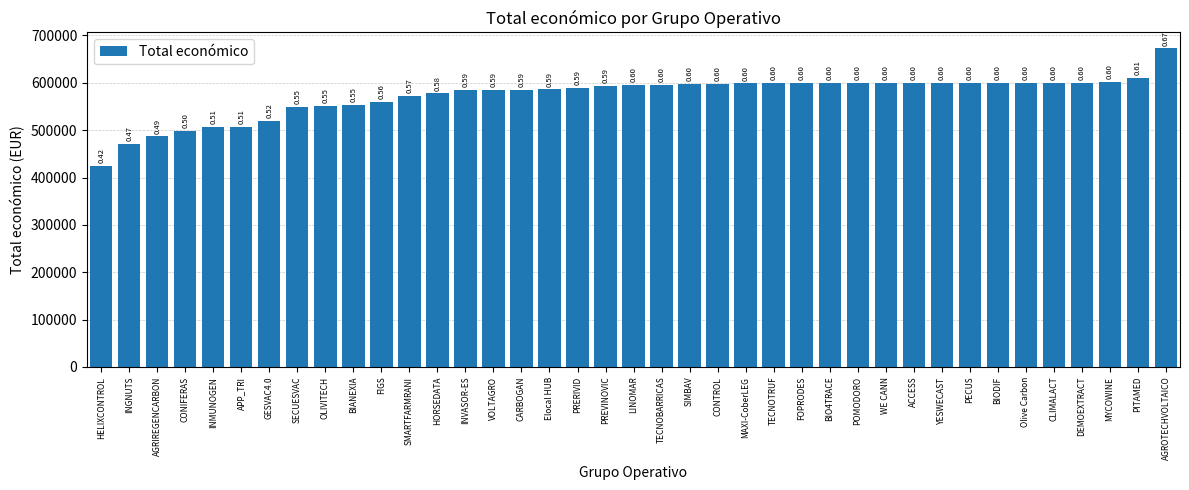

Reading left to right, list all the values displayed in this chart.

HELIXCONTROL=424720	INGNUTS=470675	AGRIREGENCARBON=486756	CONIFERAS=499059	INMUNOGEN=506703	APP_TRI=507255	GESVAC4.0=520062	SECUESVAC=548889	OLIVITECH=551196	BIANEXIA=553196	FIGS=560529	SMARTFARMRANI=571965	HORSEDATA=577638	INVASOR-ES=585346	VOLTAGRO=585460	CARBOGAN=585914	Elocal HUB=586120	PRERIVID=589731	PREVINOVIC=593715	LINOMAR=595173	TECNOBARRICAS=596384	SIMBAV=597651	CONTROL=598597	MAXI-CoberLEG=598609	TECNOTRUF=599131	FOPRODES=599211	BIO4TRACE=599262	POMODORO=599540	WE CANN=599584	ACCESS=599779	YESWECAST=599792	PECUS=599898	BIODIF=599927	Olive Carbon=599992	CLIMALACT=600000	DEMOEXTRACT=600043	MYCOWINE=602295	PITAMED=610889	AGROTECHVOLTAICO=672807